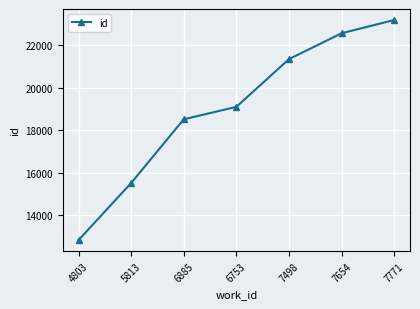

Reading right to left, extract all data points from this chart.

7771=23198	7654=22573	7498=21355	6753=19103	6885=18518	5813=15515	4803=12822